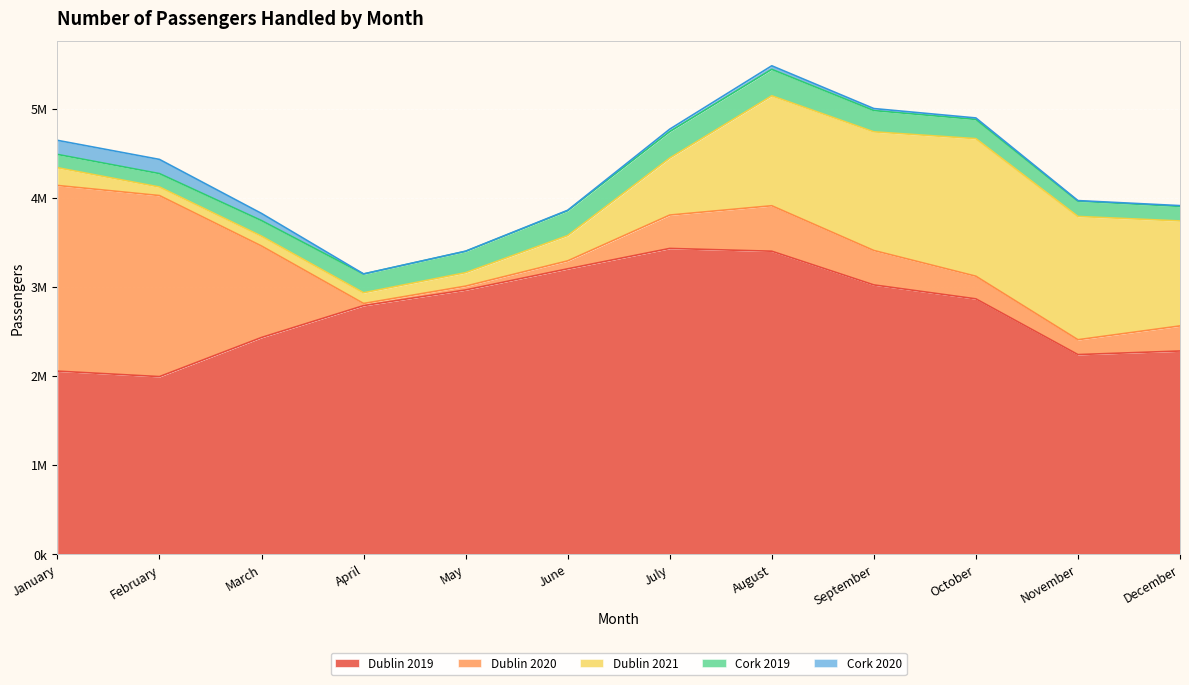

Which series has the largest total across all categories?

Dublin 2019